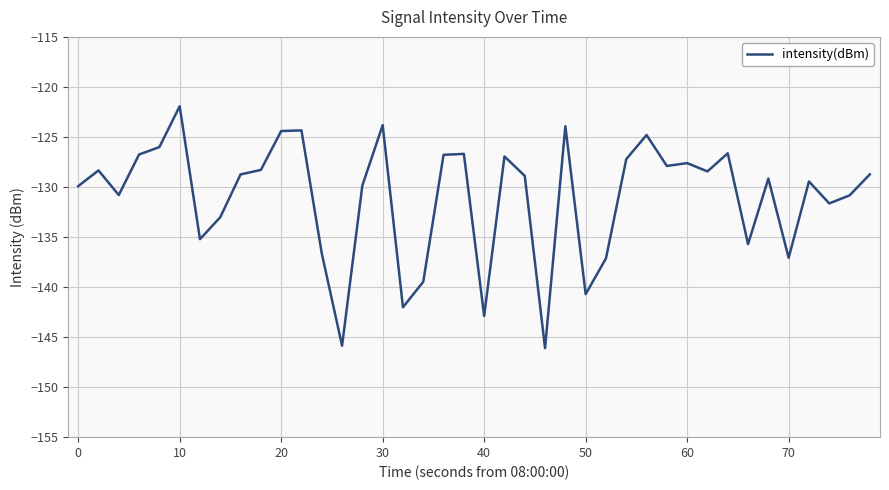

What is the difference between the maximum and minimum values?

24.2